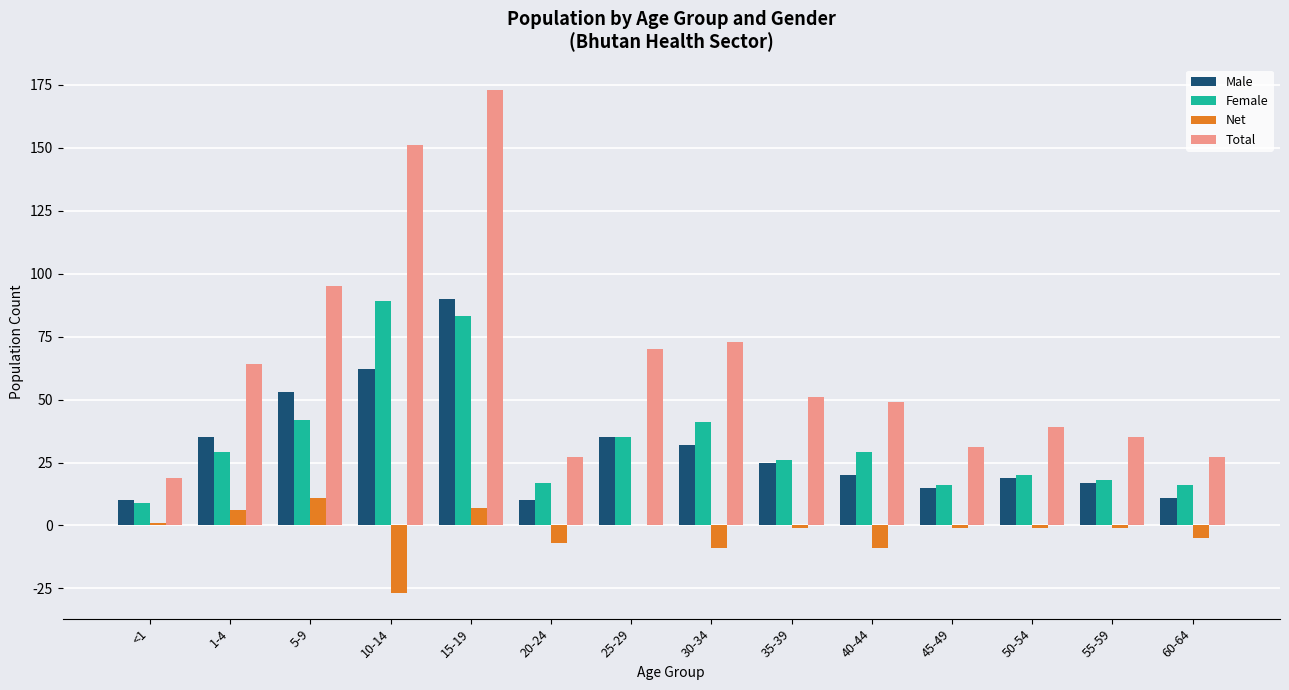

What is the maximum value for Total?

173